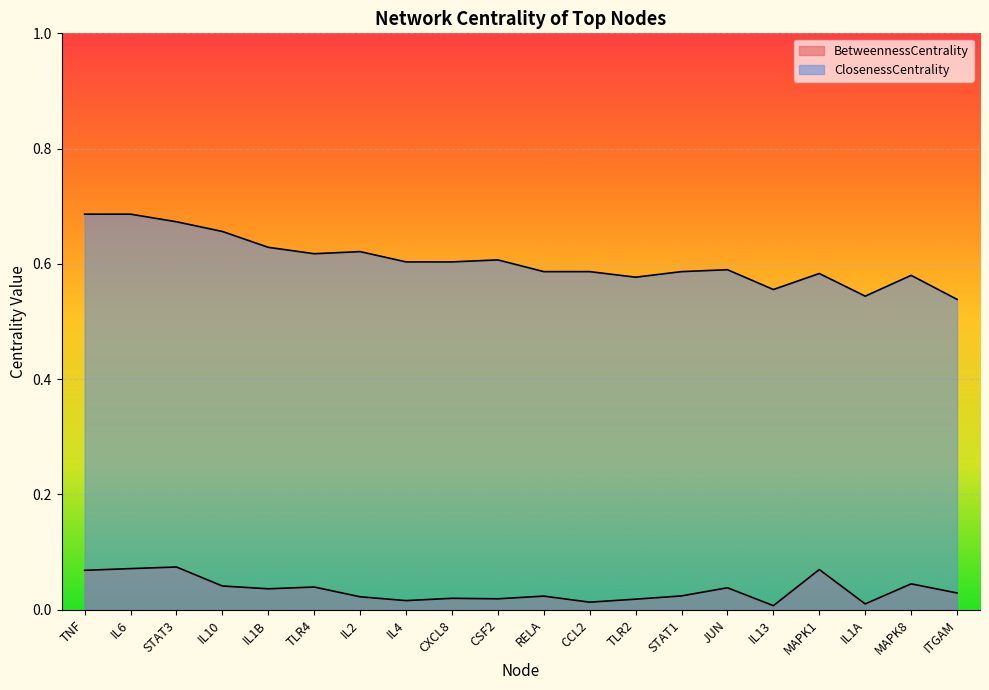

Reading right to left, list all the values displayed in this chart.

BetweennessCentrality: ITGAM=0.0	MAPK8=0.0	IL1A=0.0	MAPK1=0.1	IL13=0.0	JUN=0.0	STAT1=0.0	TLR2=0.0	CCL2=0.0	RELA=0.0	CSF2=0.0	CXCL8=0.0	IL4=0.0	IL2=0.0	TLR4=0.0	IL1B=0.0	IL10=0.0	STAT3=0.1	IL6=0.1	TNF=0.1
ClosenessCentrality: ITGAM=0.5	MAPK8=0.6	IL1A=0.5	MAPK1=0.6	IL13=0.6	JUN=0.6	STAT1=0.6	TLR2=0.6	CCL2=0.6	RELA=0.6	CSF2=0.6	CXCL8=0.6	IL4=0.6	IL2=0.6	TLR4=0.6	IL1B=0.6	IL10=0.7	STAT3=0.7	IL6=0.7	TNF=0.7